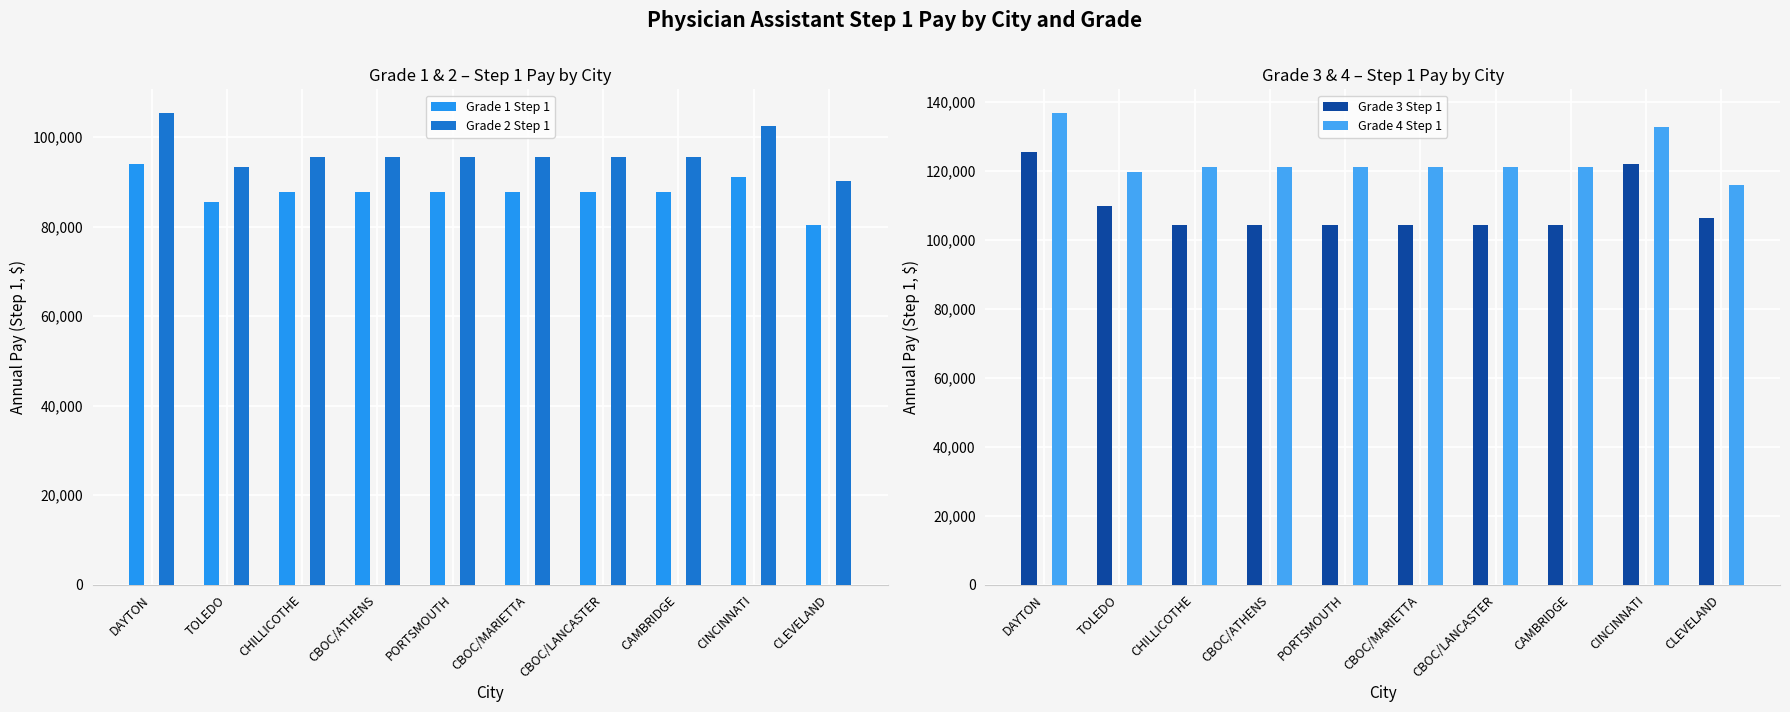

Between CLEVELAND and CINCINNATI, which is larger?

CINCINNATI